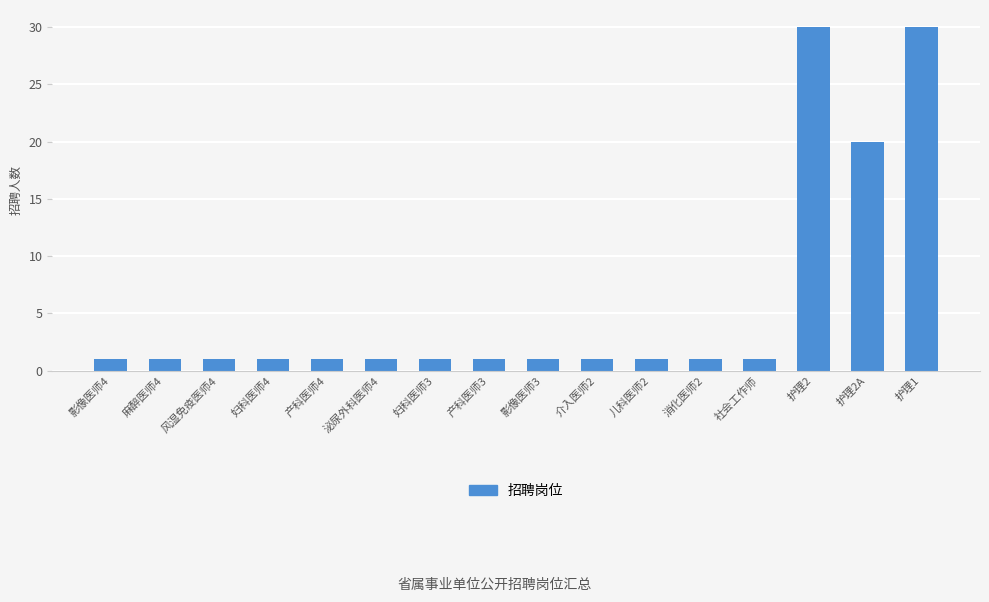

What is the label of the 6th bar from the left?

泌尿外科医师4